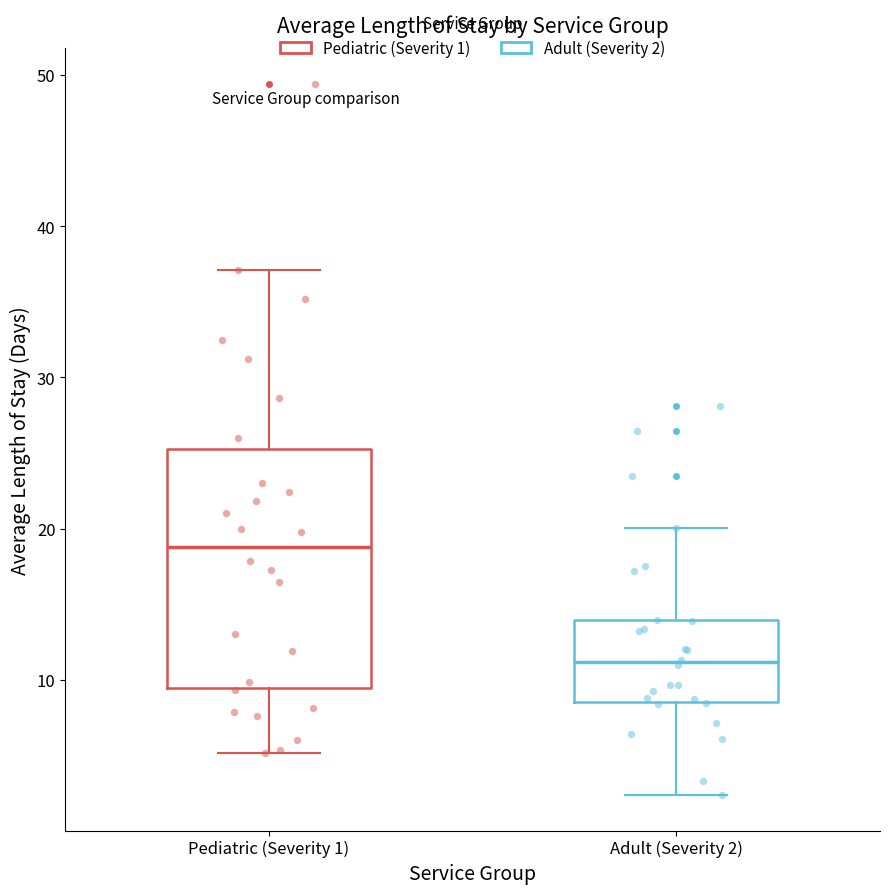

Comparing the boxes themselves (not the whiskers), which one is the tallest?

Pediatric (Severity 1)